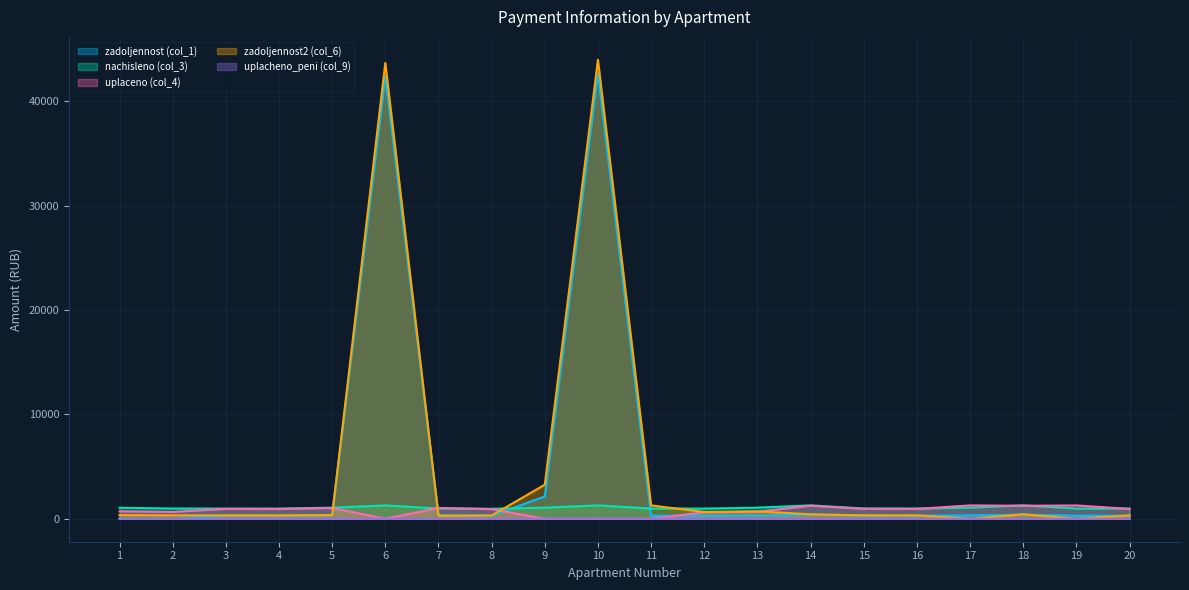

What is the difference between the maximum and minimum values in the nachisleno (col_3) series?

332.5